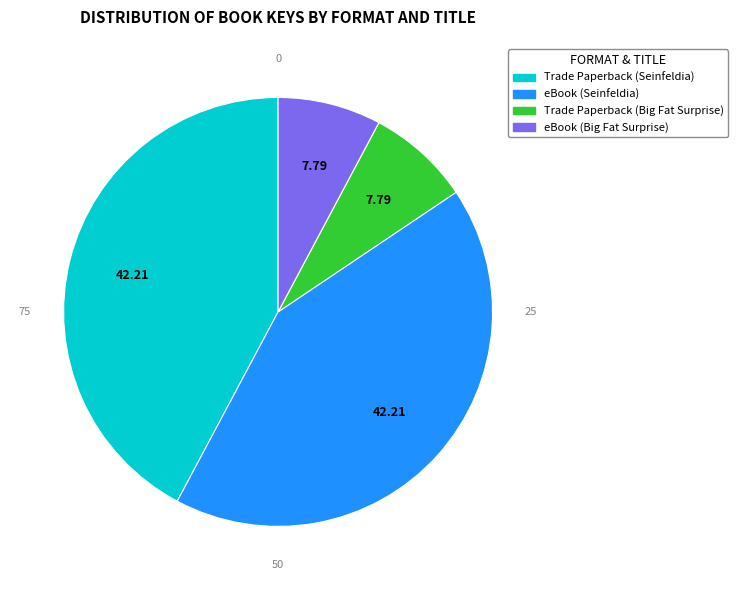

Which has a higher value, Trade Paperback (Seinfeldia) or Trade Paperback (Big Fat Surprise)?

Trade Paperback (Seinfeldia)